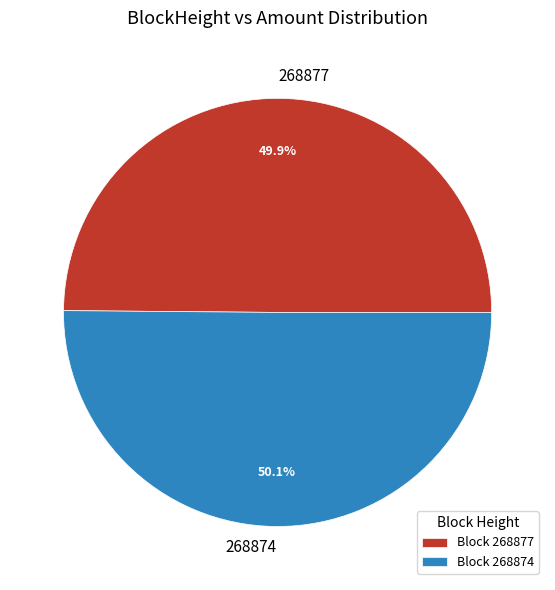

What is the ratio of the value at 268874 to the value at 268877?

1.0